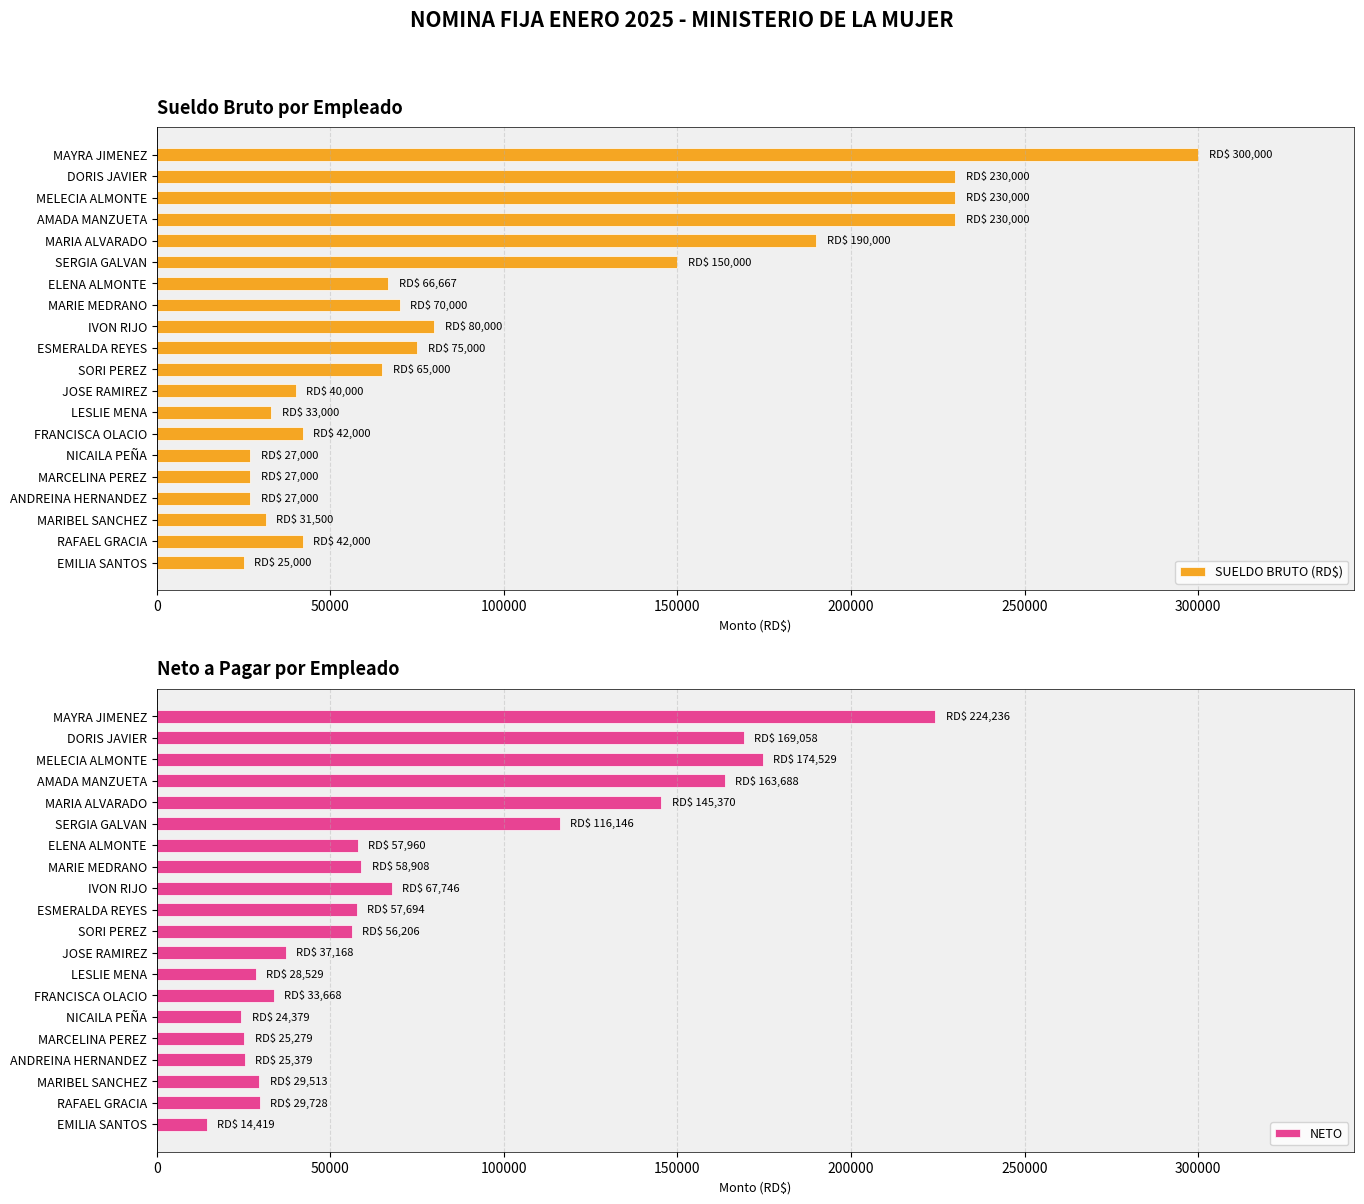

Reading left to right, what are all the values shown in this chart?

SUELDO BRUTO (RD$): 300000.0	230000.0	230000.0	230000.0	190000.0	150000.0	66666.7	70000.0	80000.0	75000.0	65000.0	40000.0	33000.0	42000.0	27000.0	27000.0	27000.0	31500.0	42000.0	25000.0
NETO: 224235.7	169058.4	174529.0	163687.8	145370.4	116146.4	57960.5	58908.2	67746.1	57694.0	56205.9	37168.3	28528.8	33667.9	24379.3	25279.3	25379.3	29513.3	29727.5	14418.6